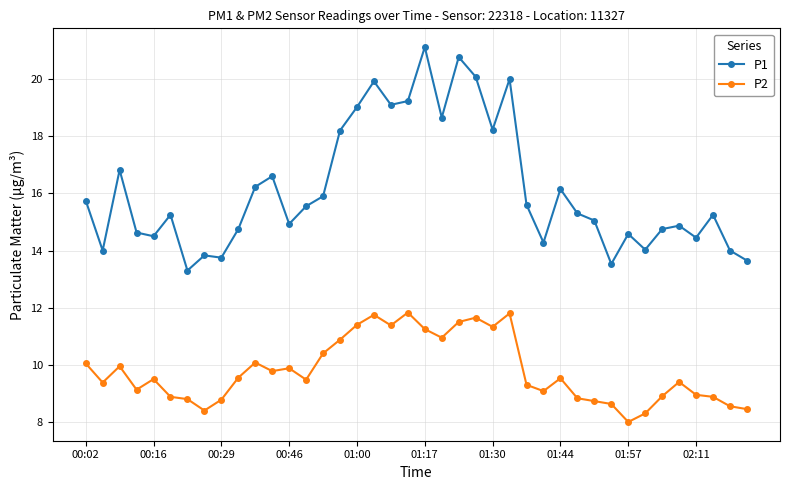

Which series has the largest total across all categories?

P1